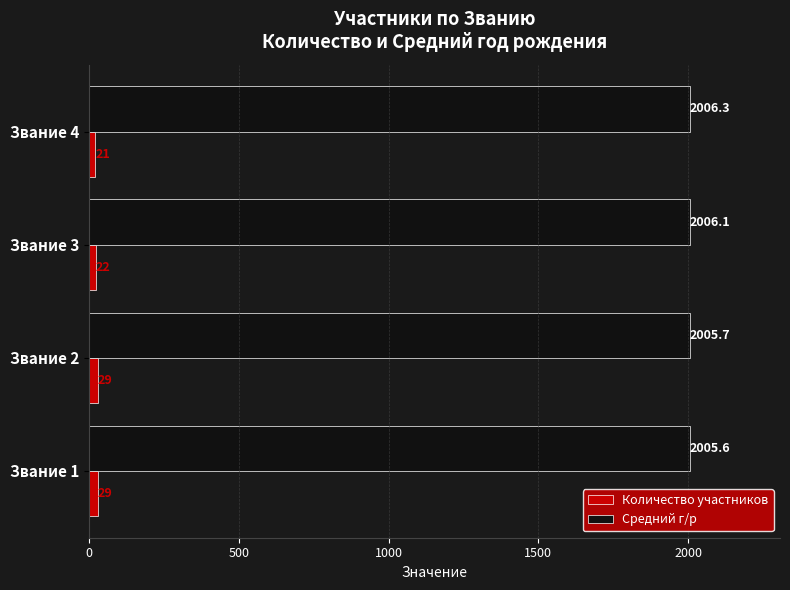

What is the difference between the maximum and minimum values in the Количество участников series?

8.0